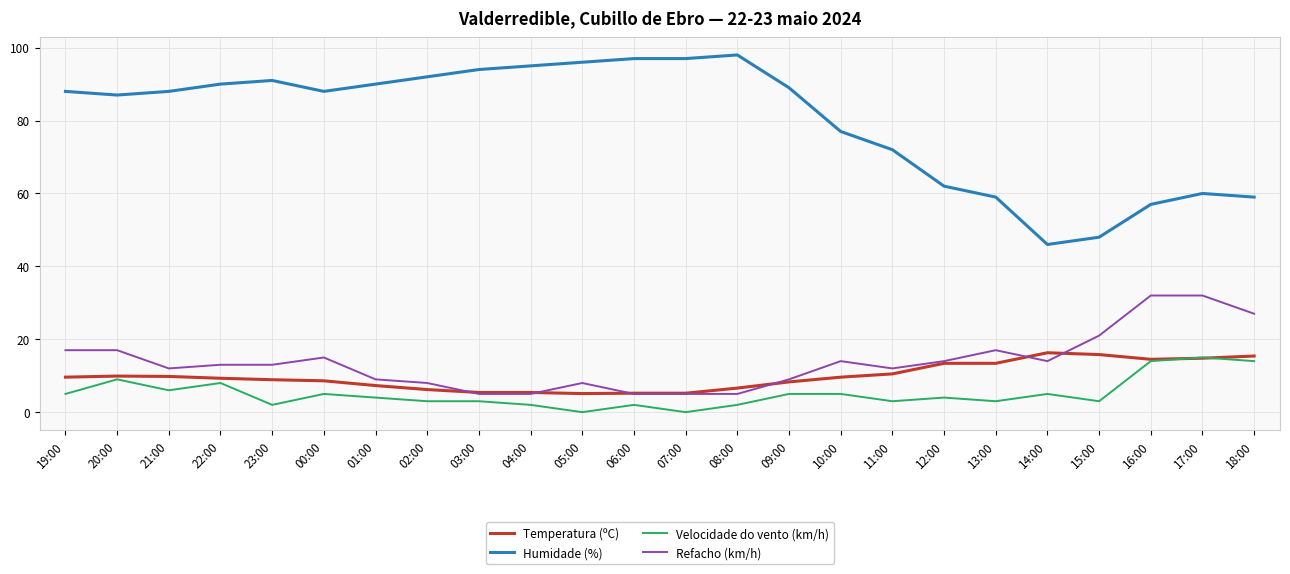

What is the maximum value for Velocidade do vento (km/h)?

15.0